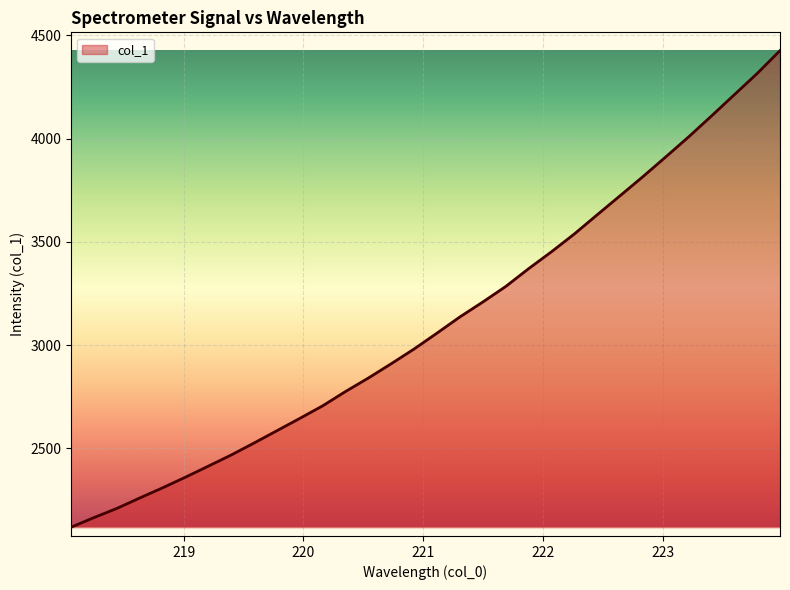

What is the difference between the maximum and minimum values?

2309.1